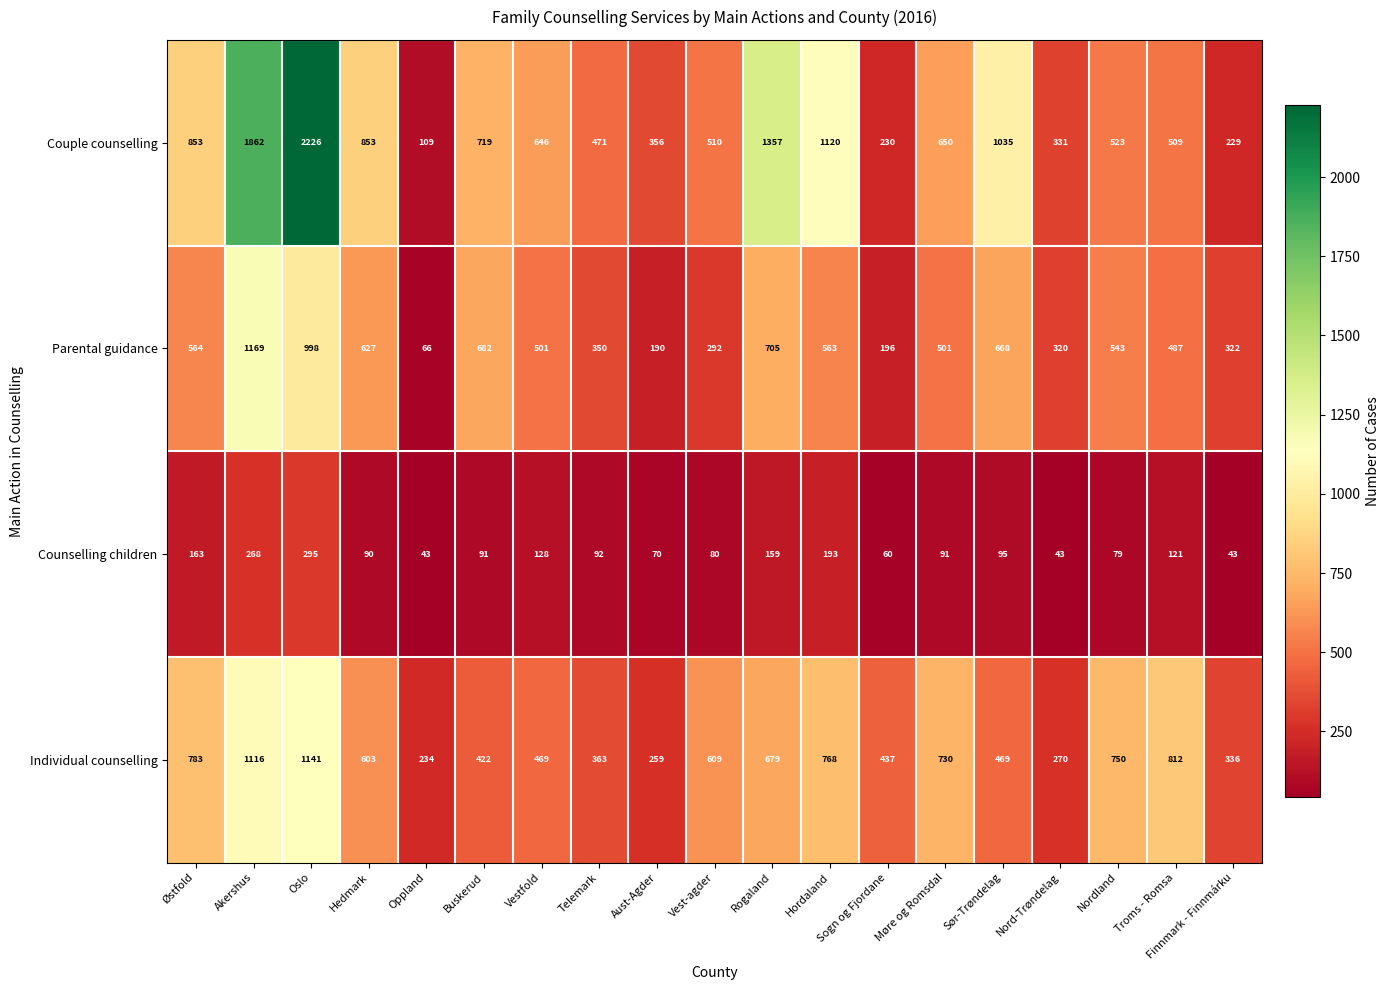

What is the difference between the second highest and second lowest values in the Individual counselling series?

857